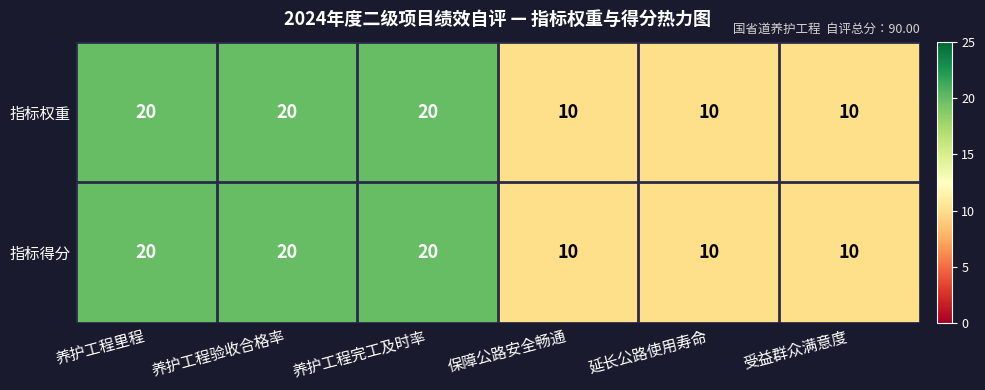

Count the number of data series in this chart.

2